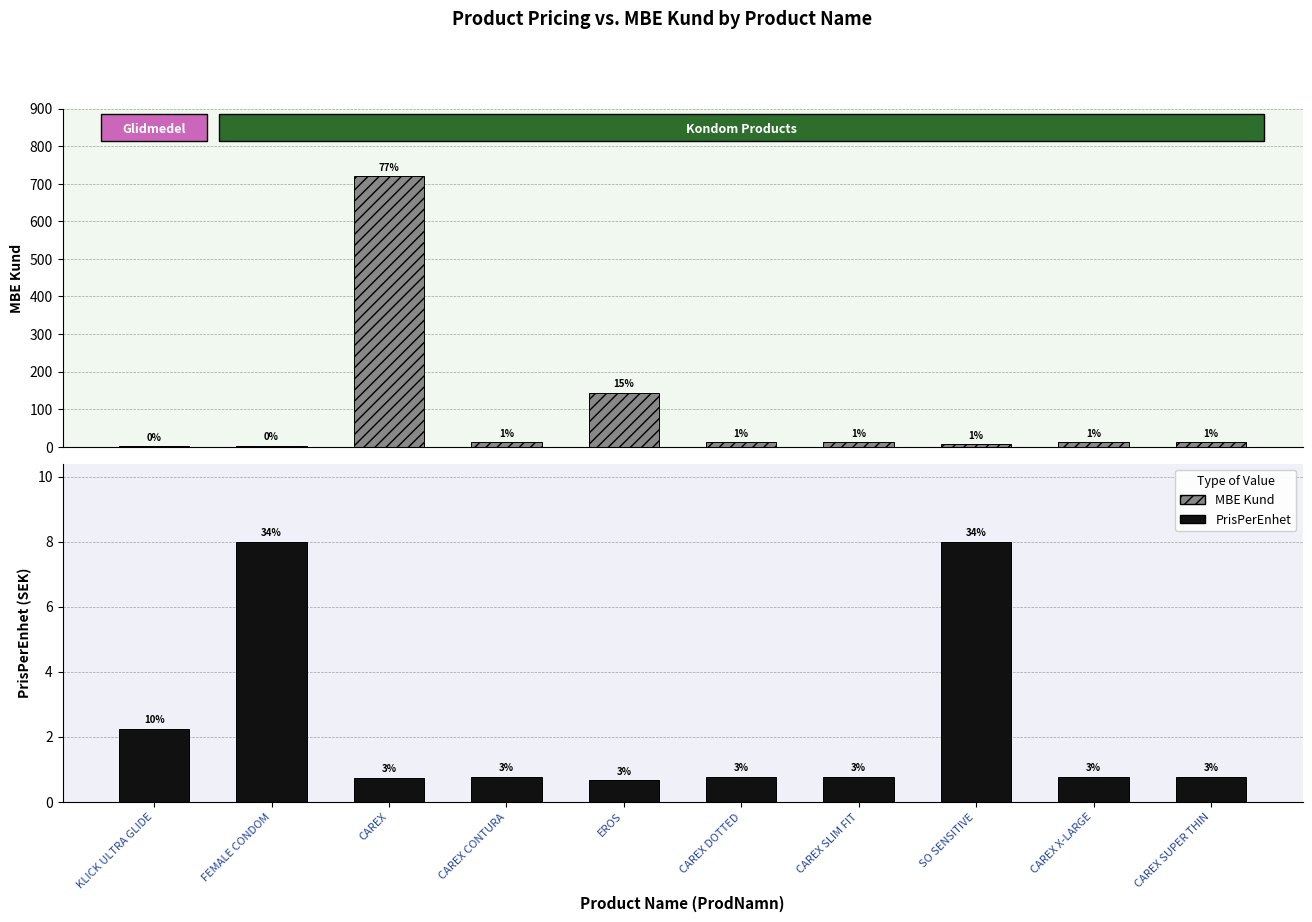

Rank the series at CAREX SUPER THIN from highest to lowest value.

MBE Kund, PrisPerEnhet